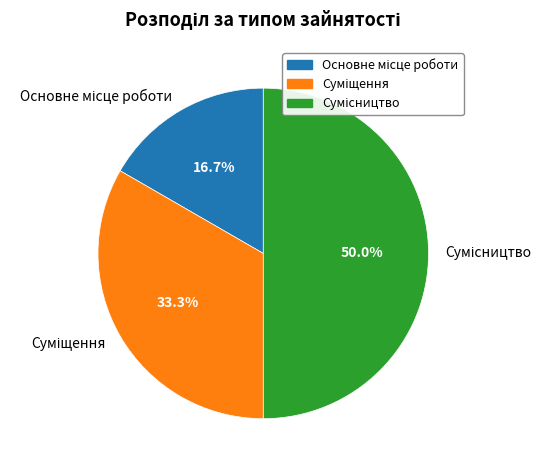

Which slice is the smallest?

Основне місце роботи